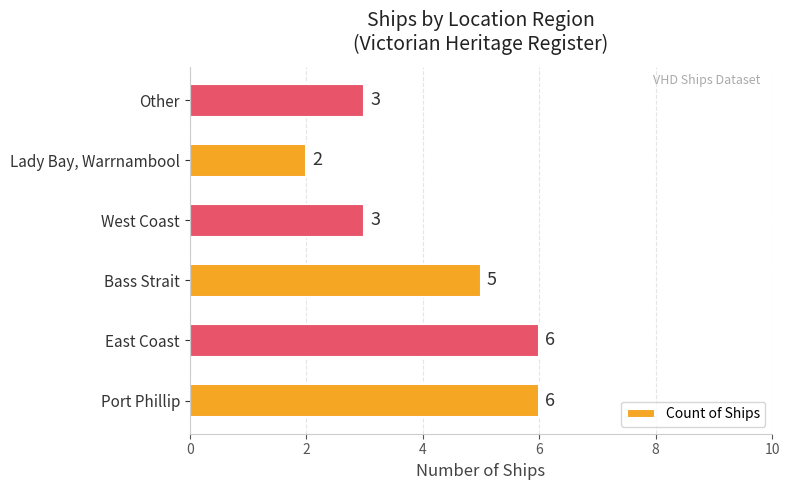

Reading bottom to top, transcribe all the data shown in this chart.

Port Phillip=6	East Coast=6	Bass Strait=5	West Coast=3	Lady Bay, Warrnambool=2	Other=3